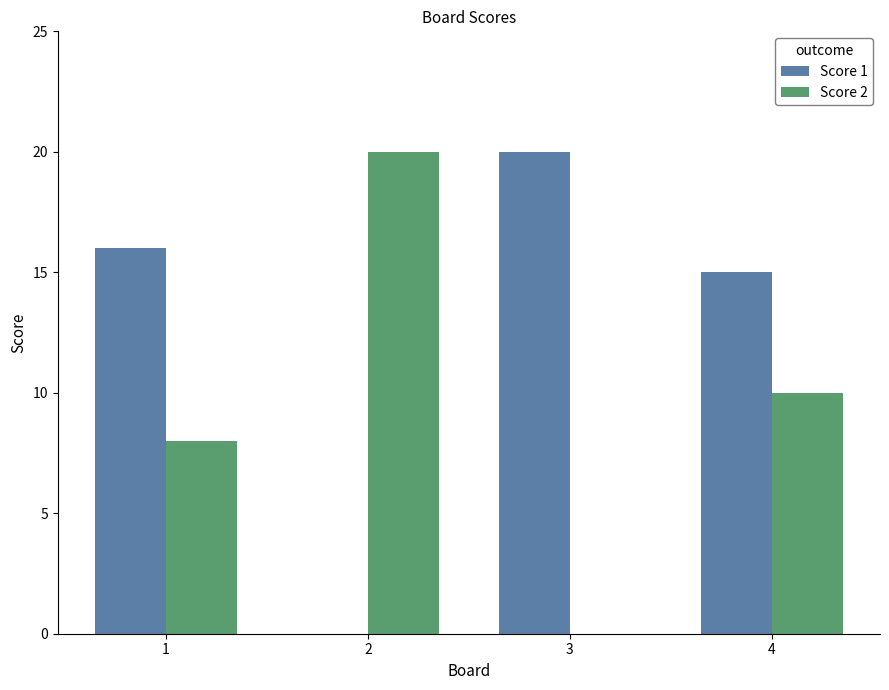

What is the average value of the Score 2 series?

10